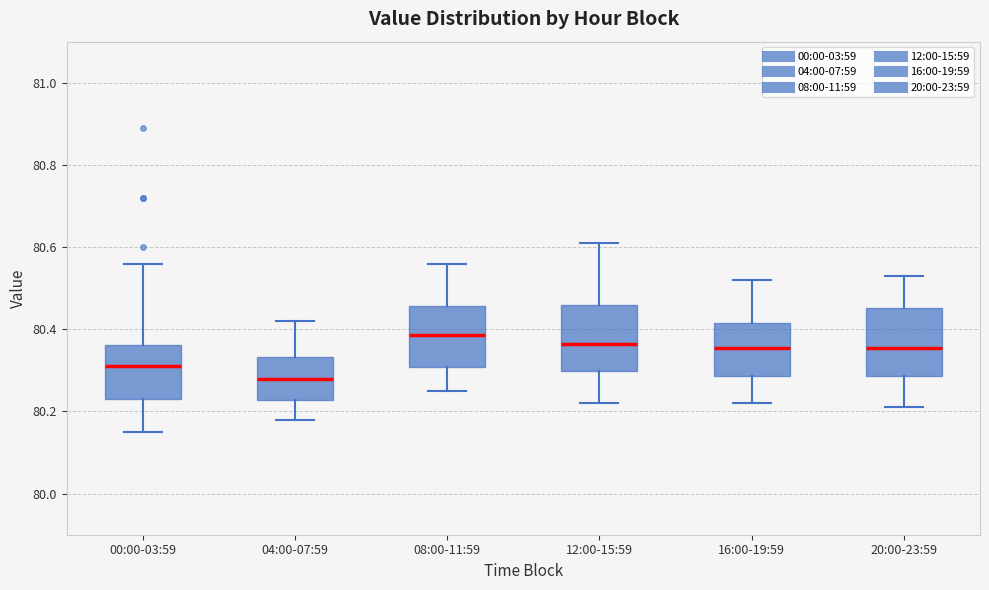

Reading left to right, read every box against the y-axis: the position of its median line, the range the box covers, and the ends of its whiskers. The values are not printed on the chart, so give them approximately, as read against the axis.

00:00-03:59: median 80.32, box 80.24 to 80.36, whiskers 80.16 to 80.56
04:00-07:59: median 80.28, box 80.22 to 80.34, whiskers 80.18 to 80.42
08:00-11:59: median 80.38, box 80.30 to 80.46, whiskers 80.26 to 80.56
12:00-15:59: median 80.36, box 80.30 to 80.46, whiskers 80.22 to 80.62
16:00-19:59: median 80.36, box 80.28 to 80.42, whiskers 80.22 to 80.52
20:00-23:59: median 80.36, box 80.28 to 80.46, whiskers 80.22 to 80.54